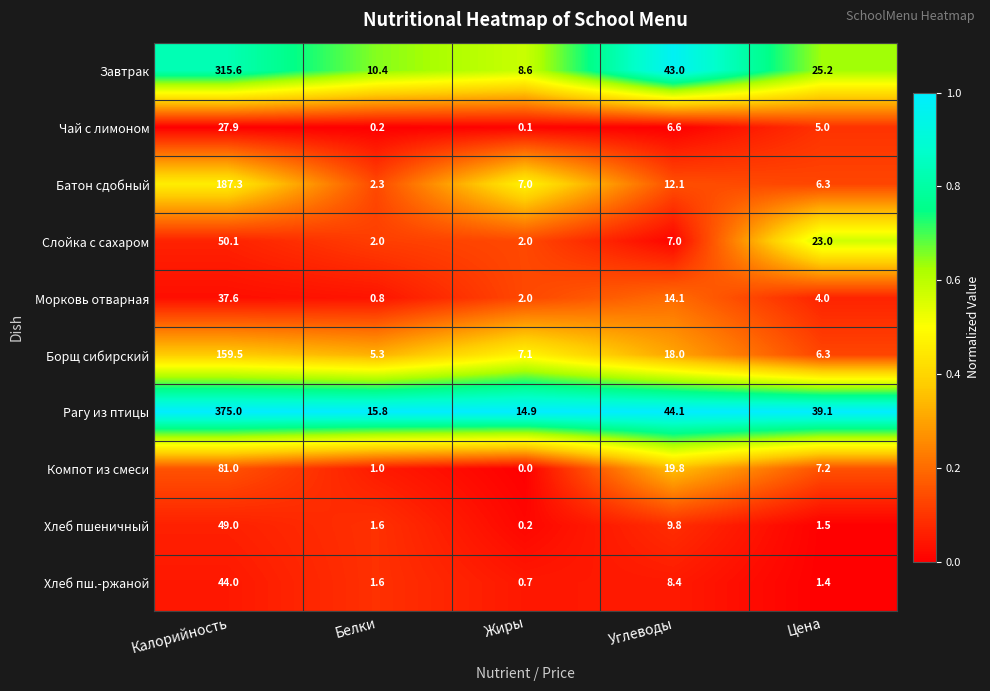

Read the Морковь отварная value at Цена.

4.0